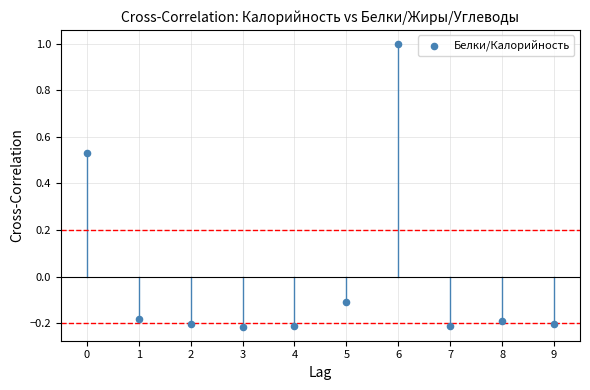

How many points are shown in the scatter plot?

10